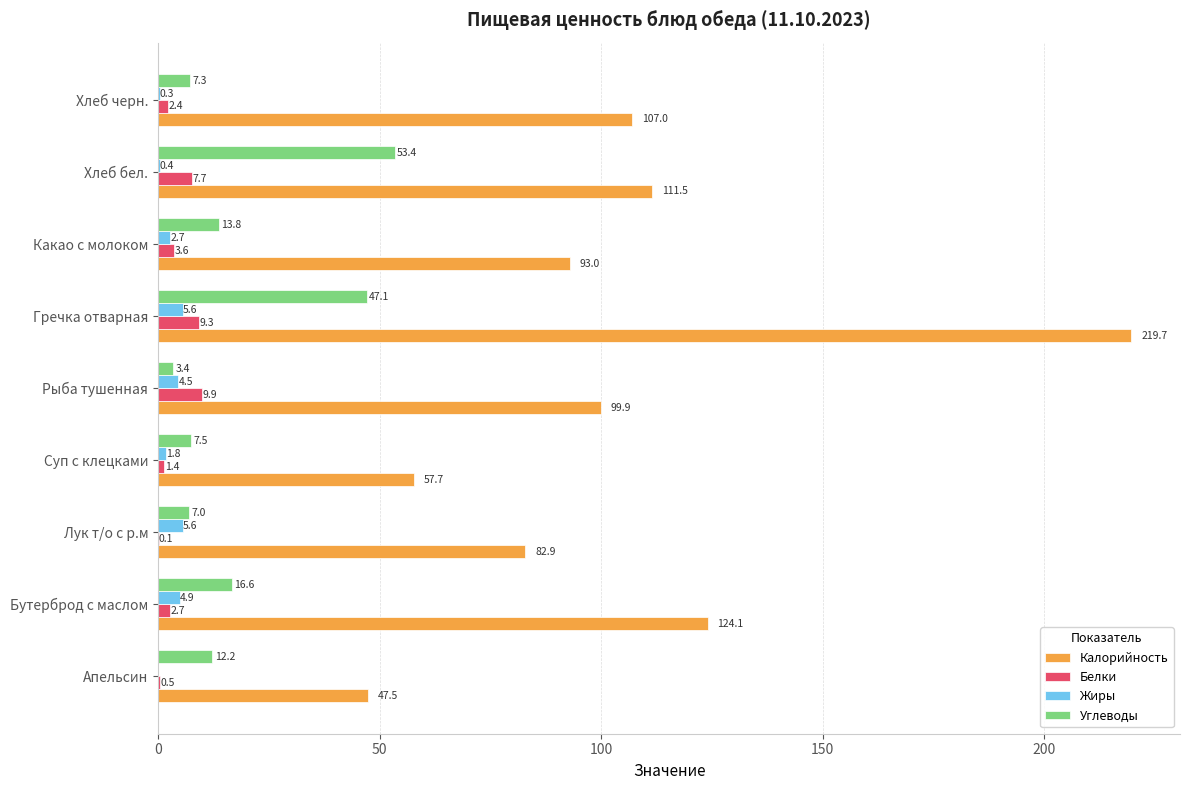

What is the sum of all Калорийность values?

943.3